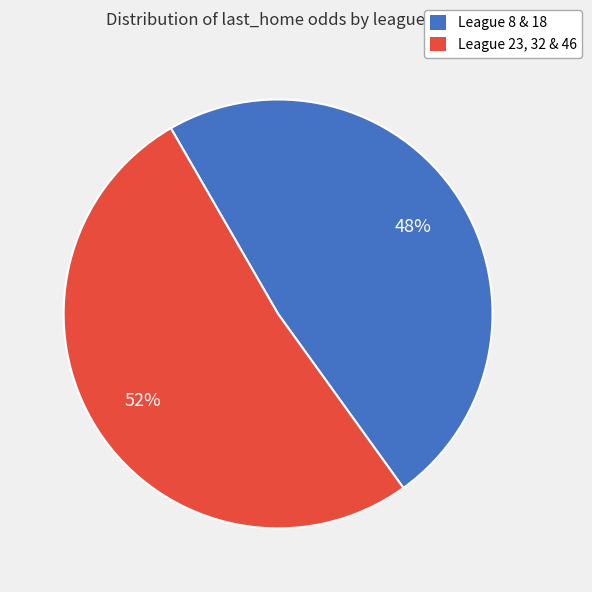

Is there any slice that represents more than half of the pie?

Yes